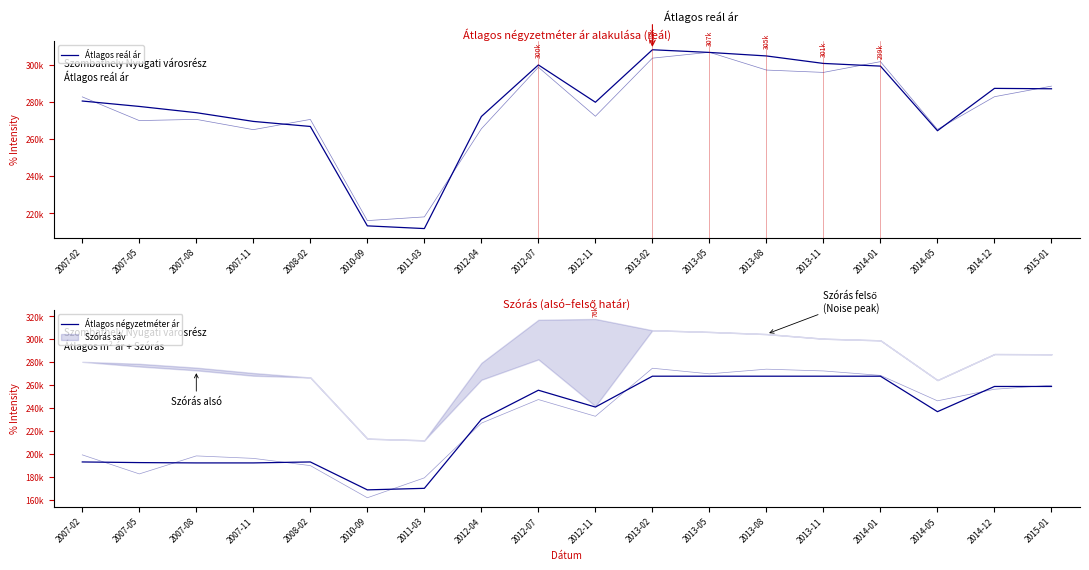

Is this an area chart (filled region under the line)?

No